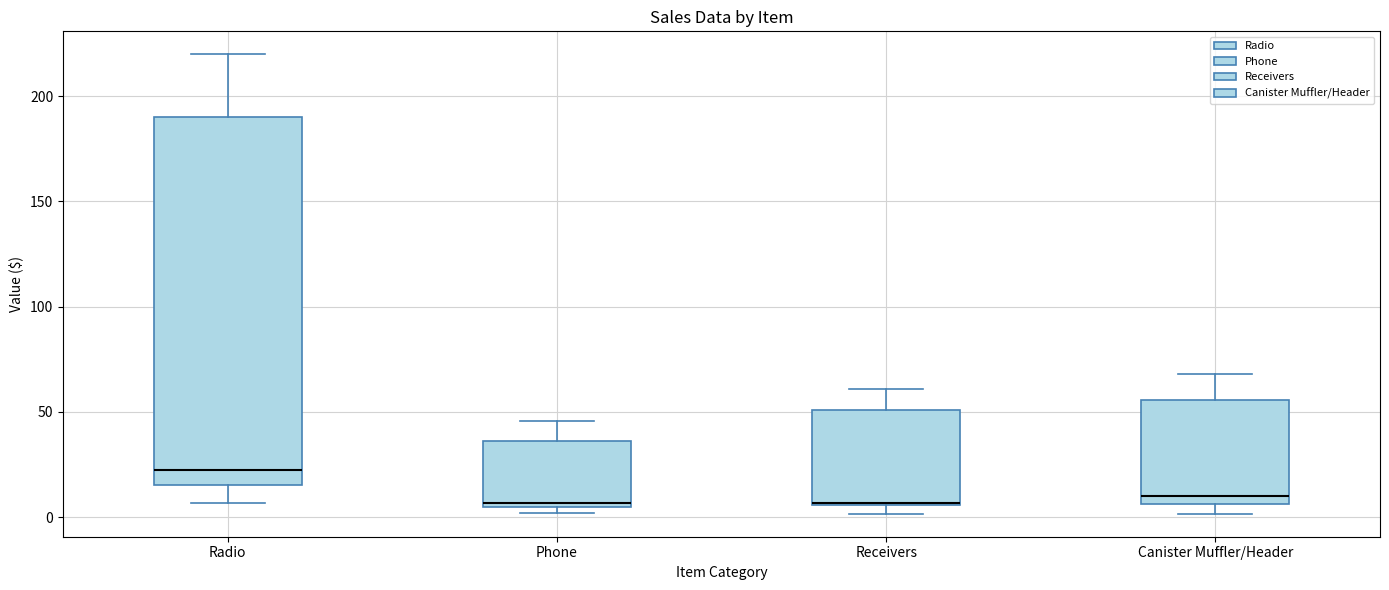

Where is the upper edge of the box for Phone on the y-axis? The values are not printed on the chart, so give them approximately, as read against the axis.

35